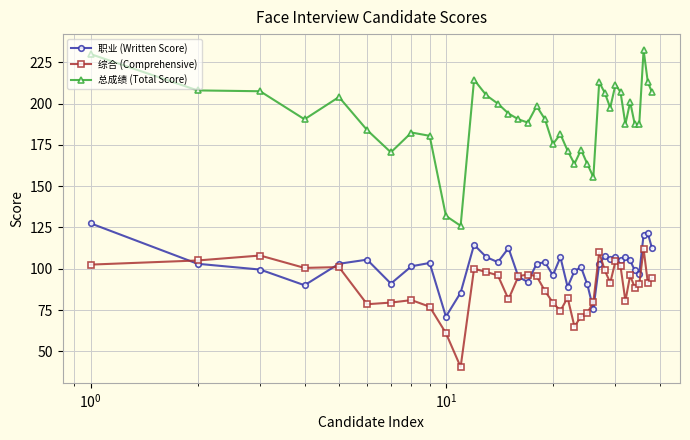

Is this an area chart (filled region under the line)?

No